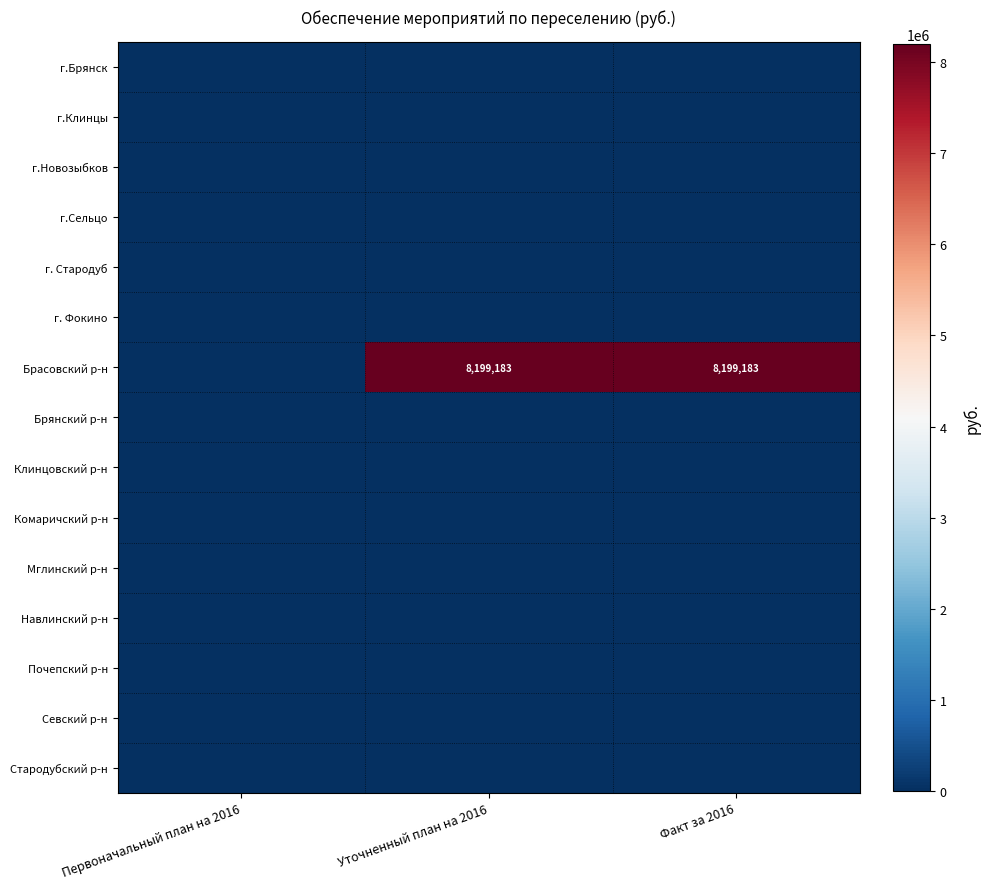

At how many categories does at least one series exceed 6544867?

2